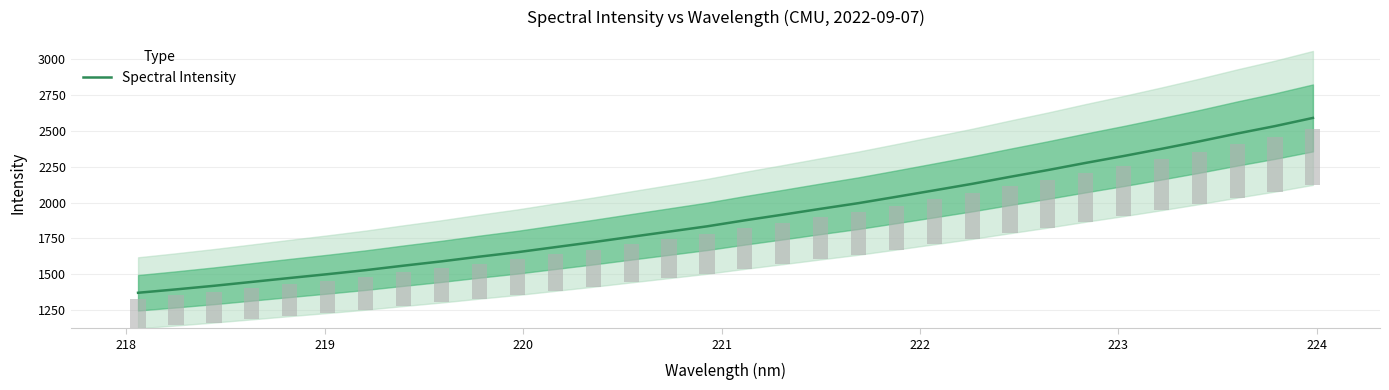

What is the minimum value for Spectral Intensity?

1371.9